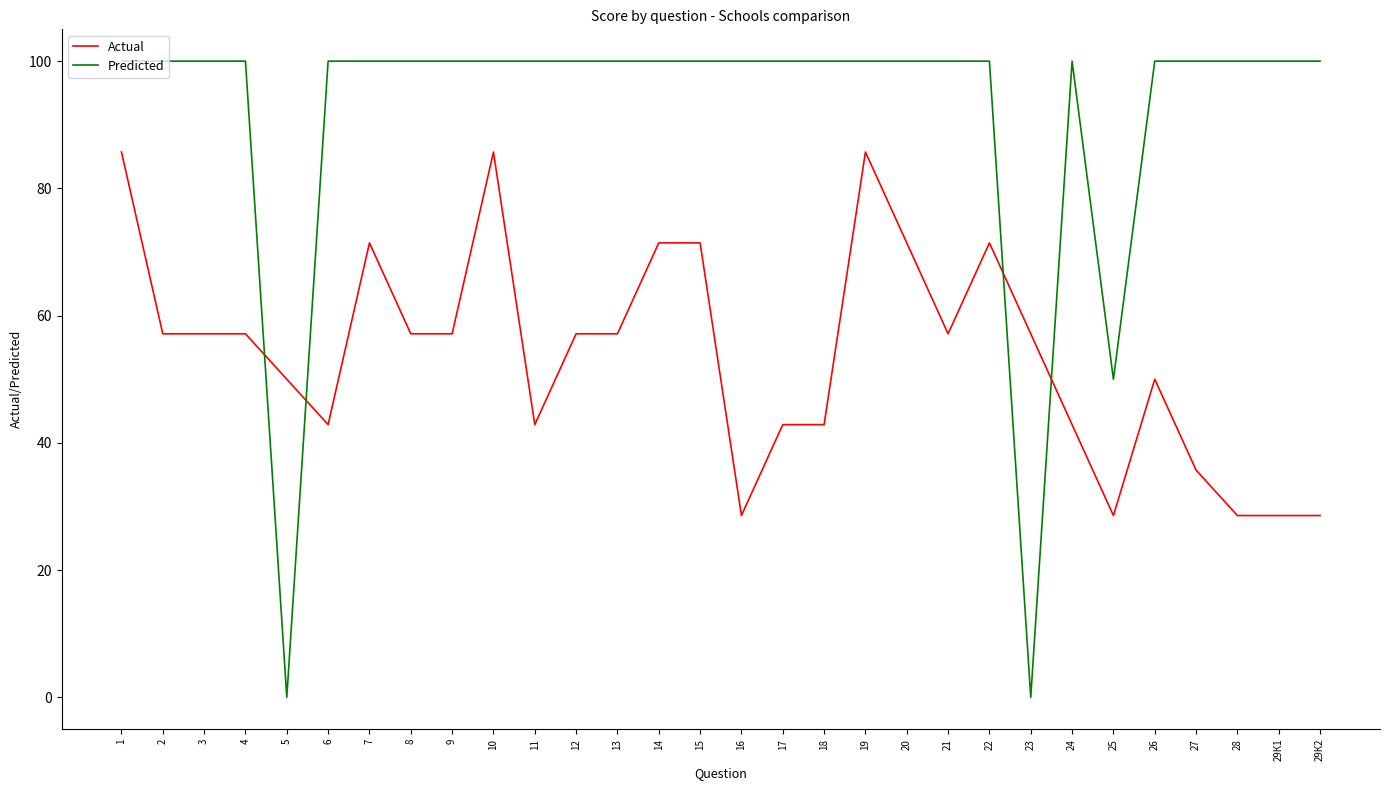

What position from the right is 11?

20